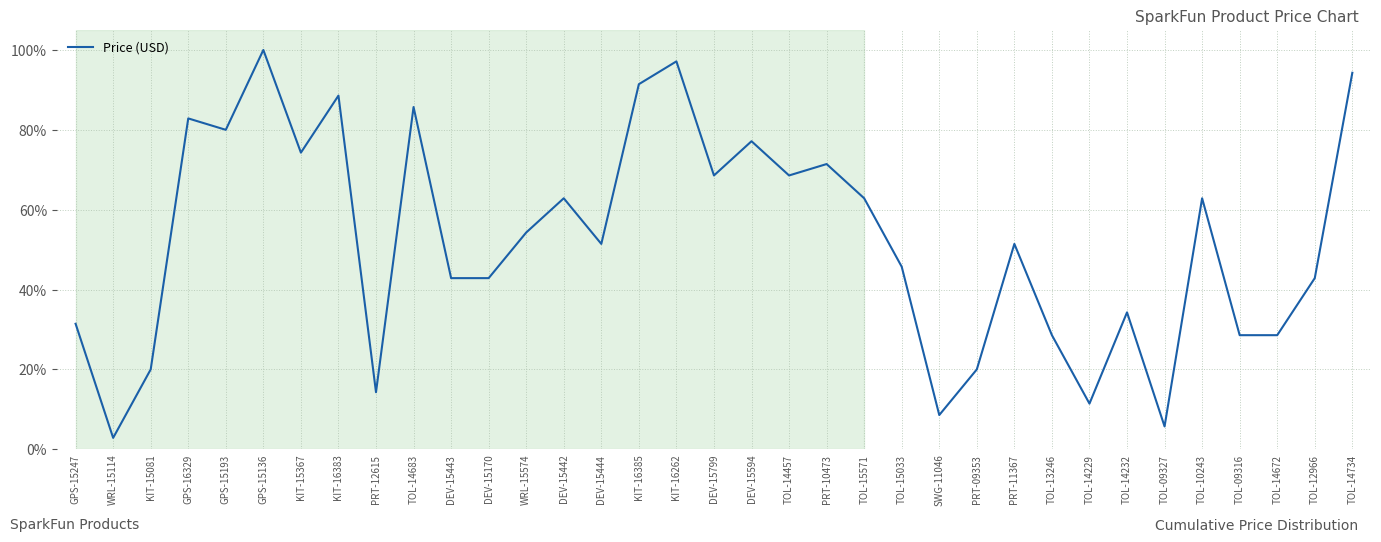

What is the label of the 5th point from the left?

GPS-15193